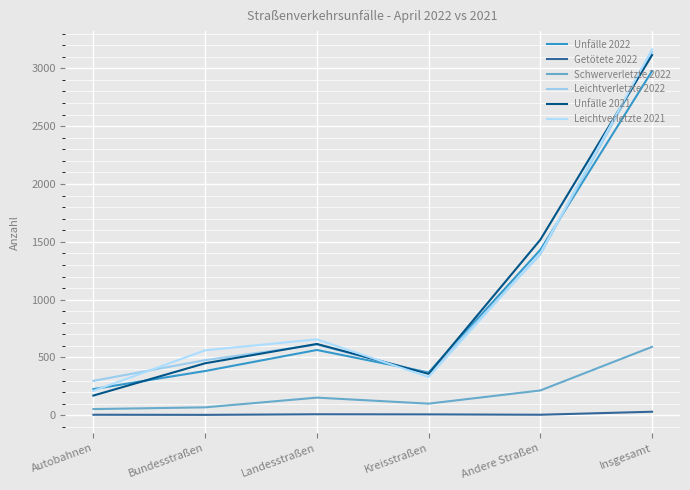

What are all the series names shown in the legend?

Unfälle 2022, Getötete 2022, Schwerverletzte 2022, Leichtverletzte 2022, Unfälle 2021, Leichtverletzte 2021